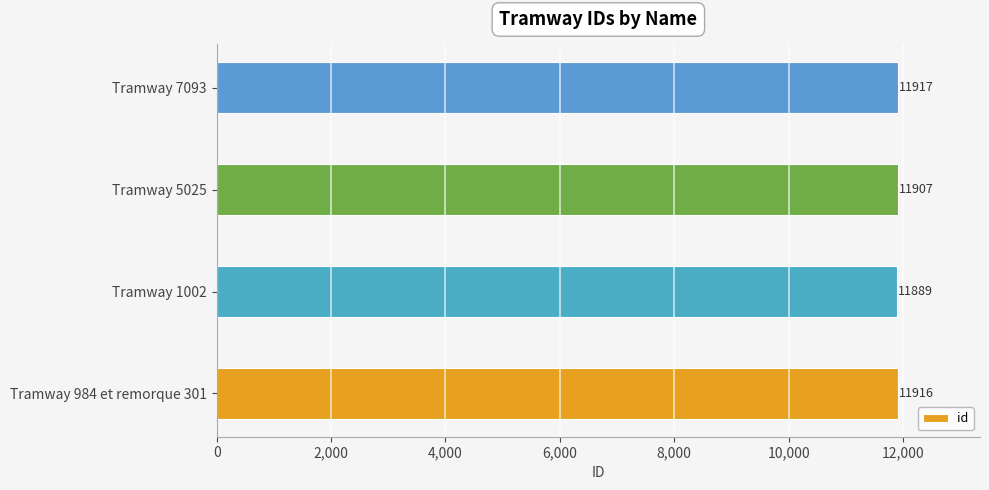

The value at Tramway 1002 is 6196. True or false?

False